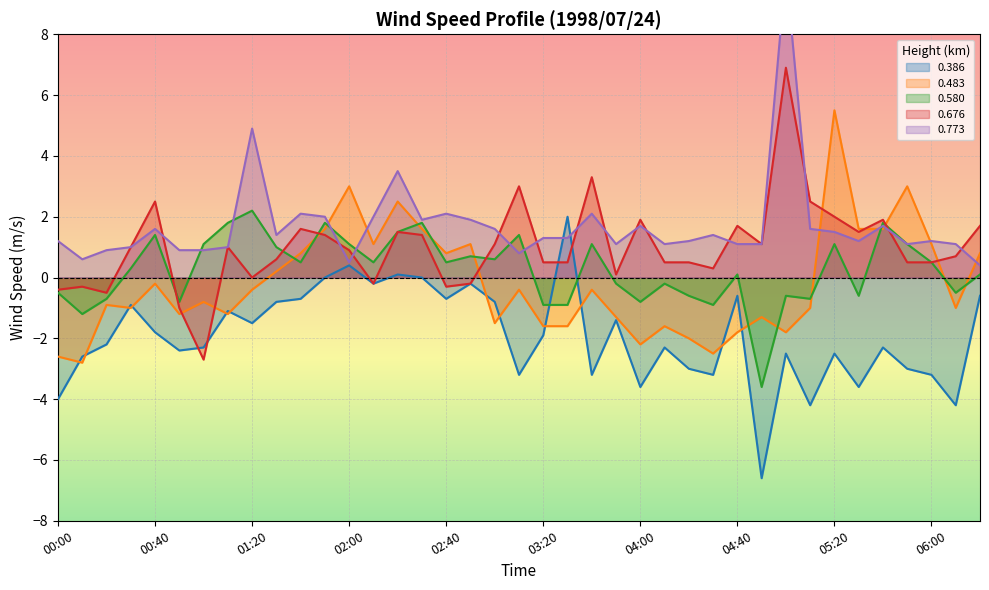

Which series ends up on top after the final intersection of 0.676 and 0.386?

0.676